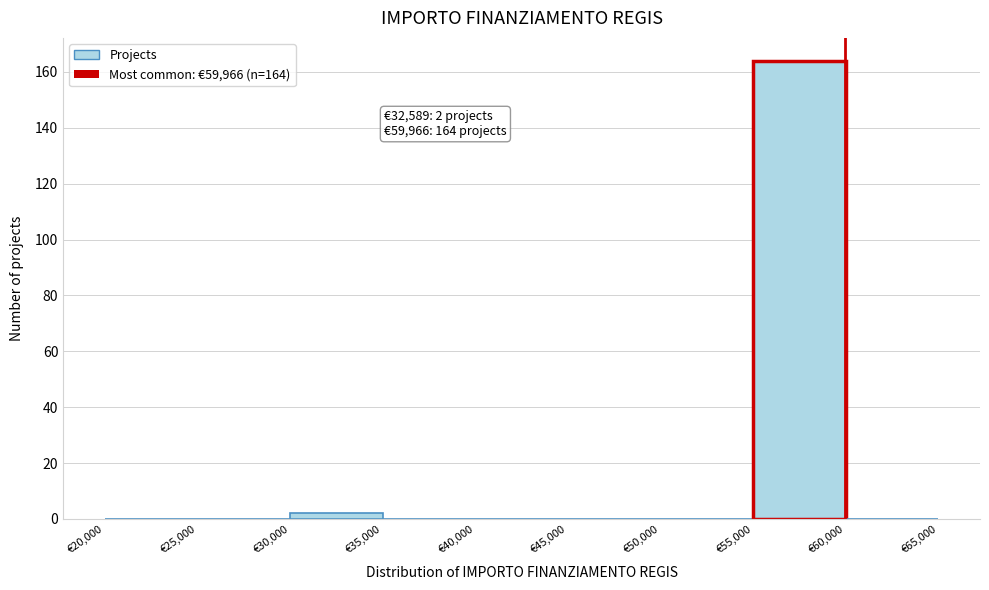

Which range on the x-axis has the tallest bar?

55000 to 60000